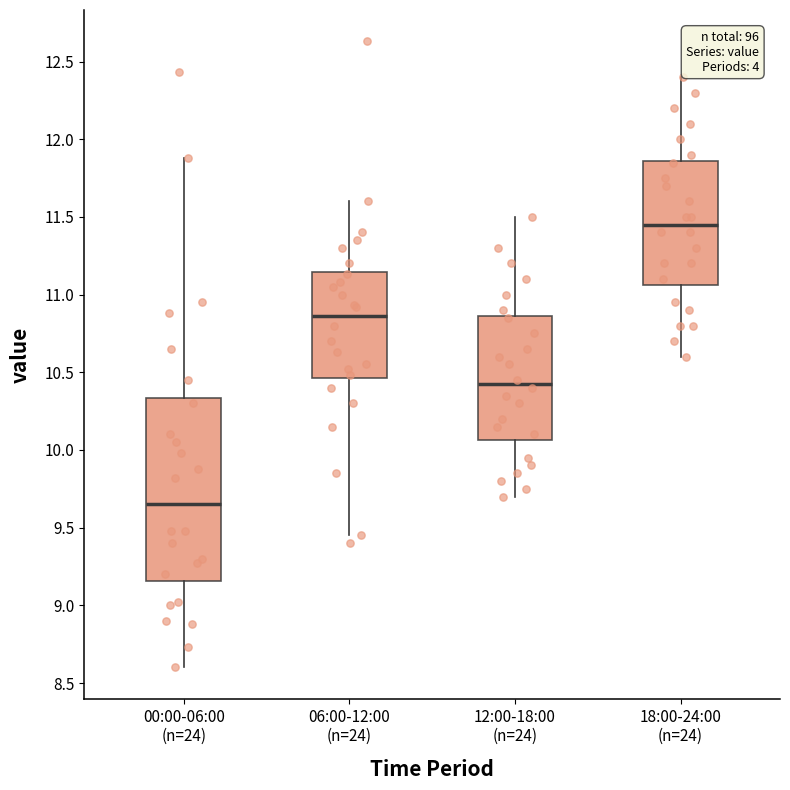

Which box is the tallest, from its lower edge to its upper edge?

00:00-06:00 (n=24)